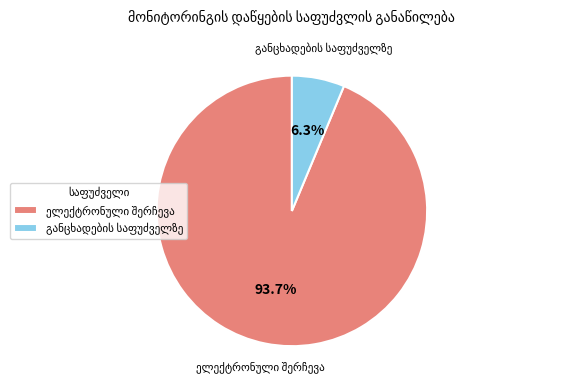

Does any single category account for the majority?

Yes